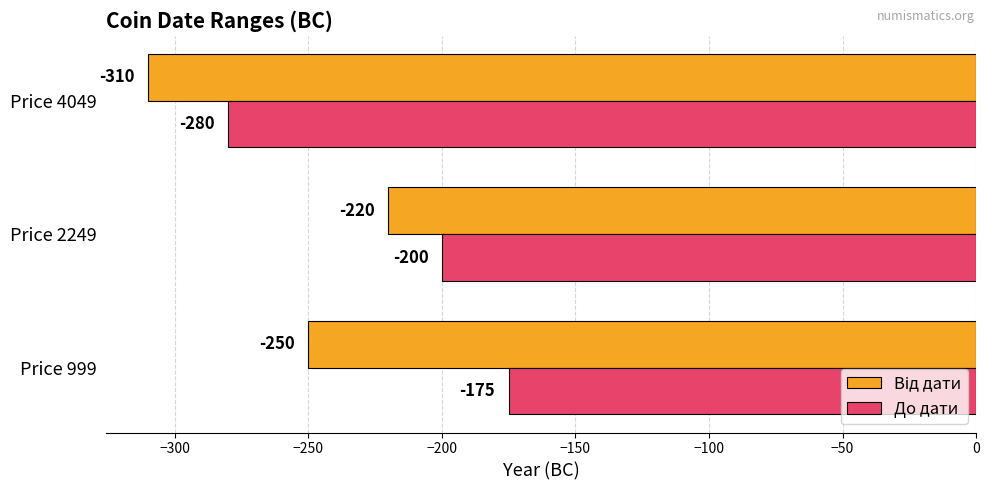

Which category has the lowest value in the До дати series?

Price 4049